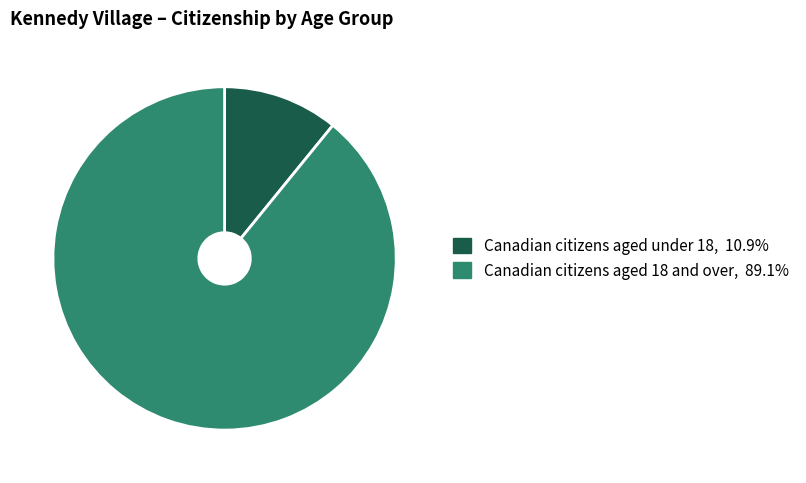

Is there a majority slice in this chart?

Yes